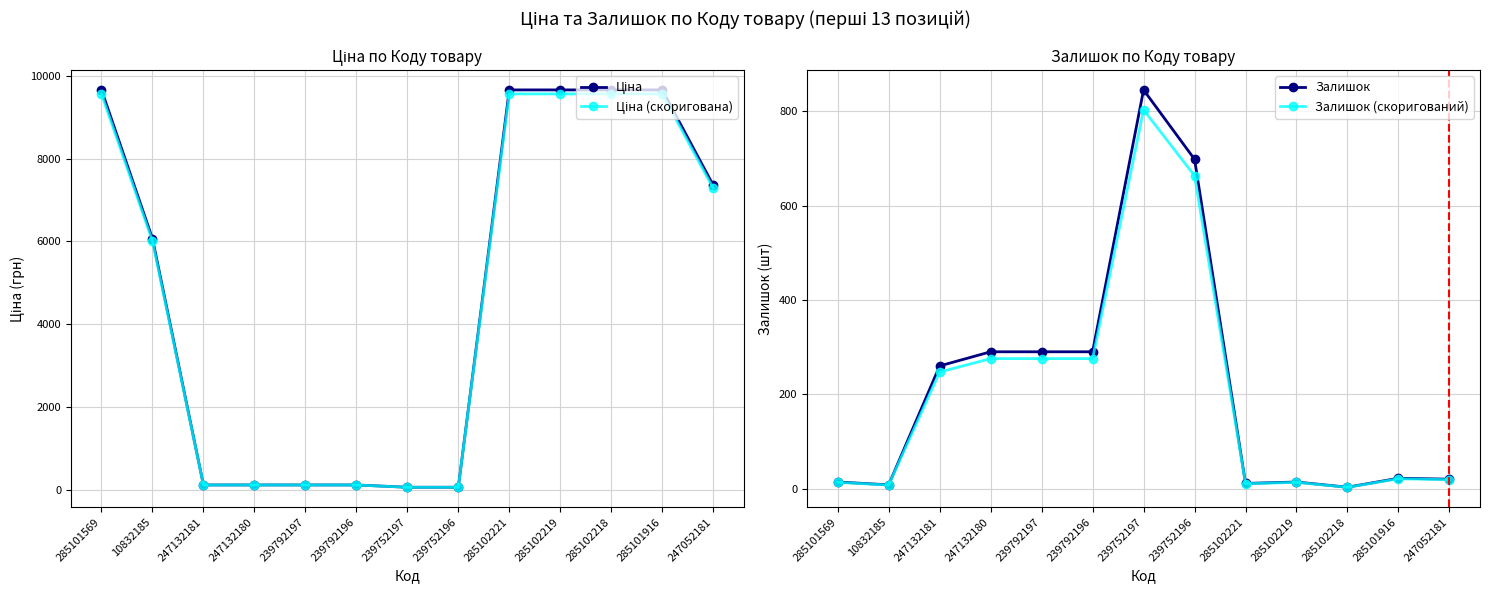

Which series ends up on top after the final intersection of Ціна (скоригована) and Залишок?

Ціна (скоригована)